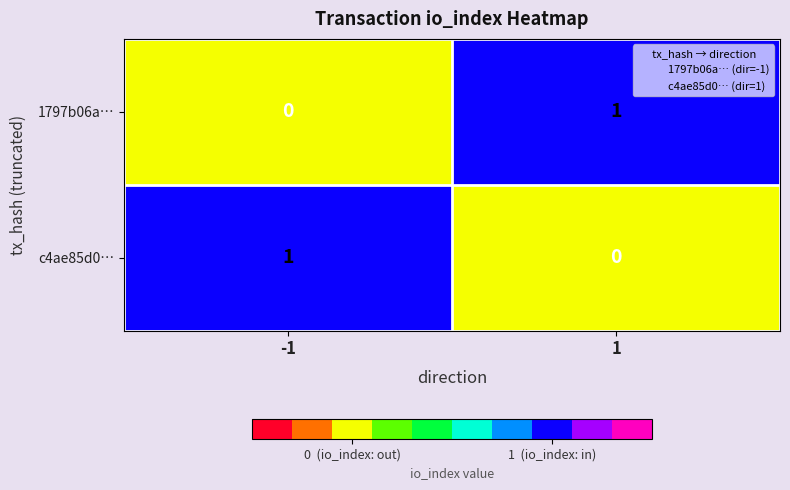

Is the value of 1797b06a… at 1 greater than the value of c4ae85d0… at 1?

Yes